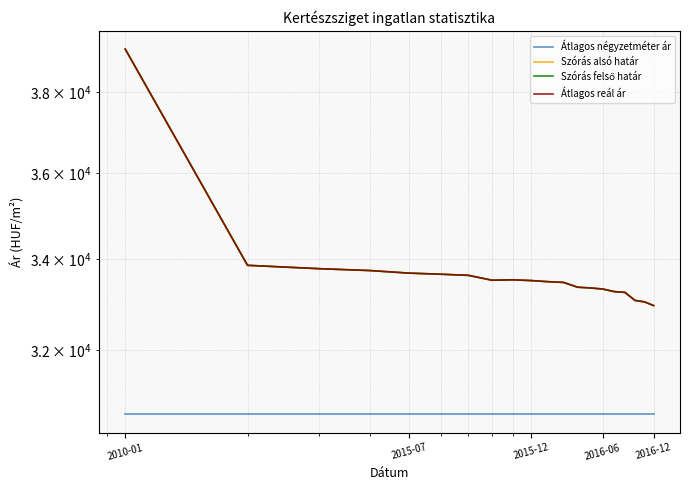

True or false: Szórás felső határ and Szórás alsó határ intersect in this chart.

False